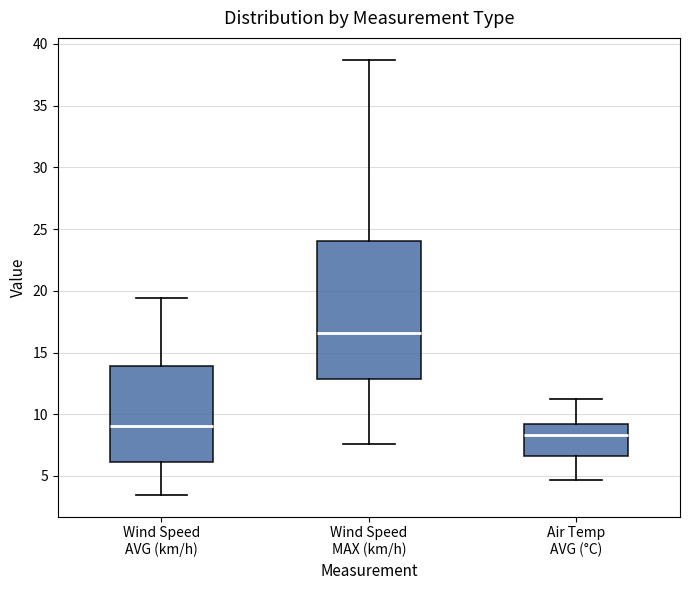

Reading left to right, read every box against the y-axis: the position of its median line, the range the box covers, and the ends of its whiskers. The values are not printed on the chart, so give them approximately, as read against the axis.

Wind Speed AVG (km/h): median 9.0, box 6.0 to 14.0, whiskers 3.5 to 19.5
Wind Speed MAX (km/h): median 16.5, box 13.0 to 24.0, whiskers 7.5 to 38.5
Air Temp AVG (°C): median 8.5, box 6.5 to 9.5, whiskers 4.5 to 11.0